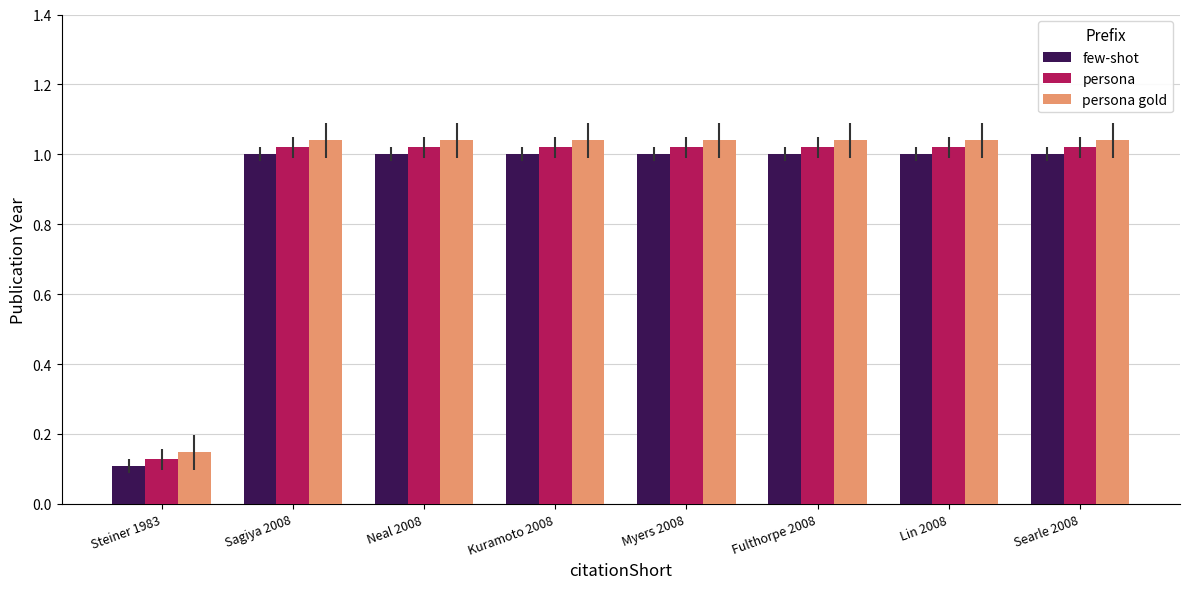

Which label corresponds to the smallest value in the chart?

Steiner 1983